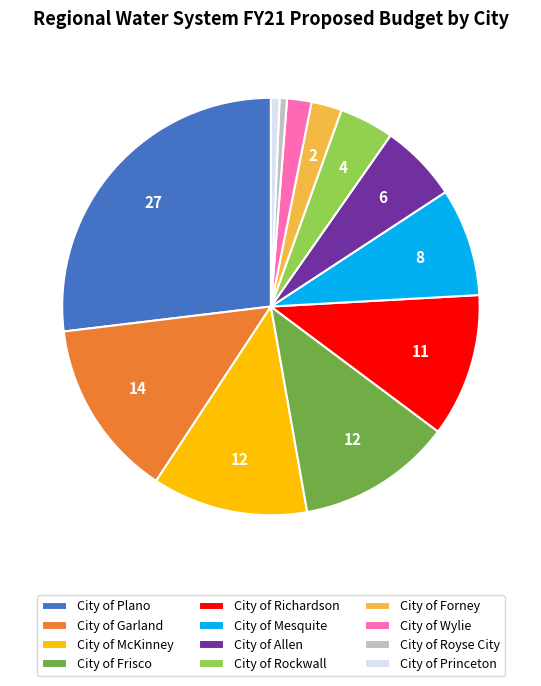

Which has a higher value, City of Wylie or City of McKinney?

City of McKinney